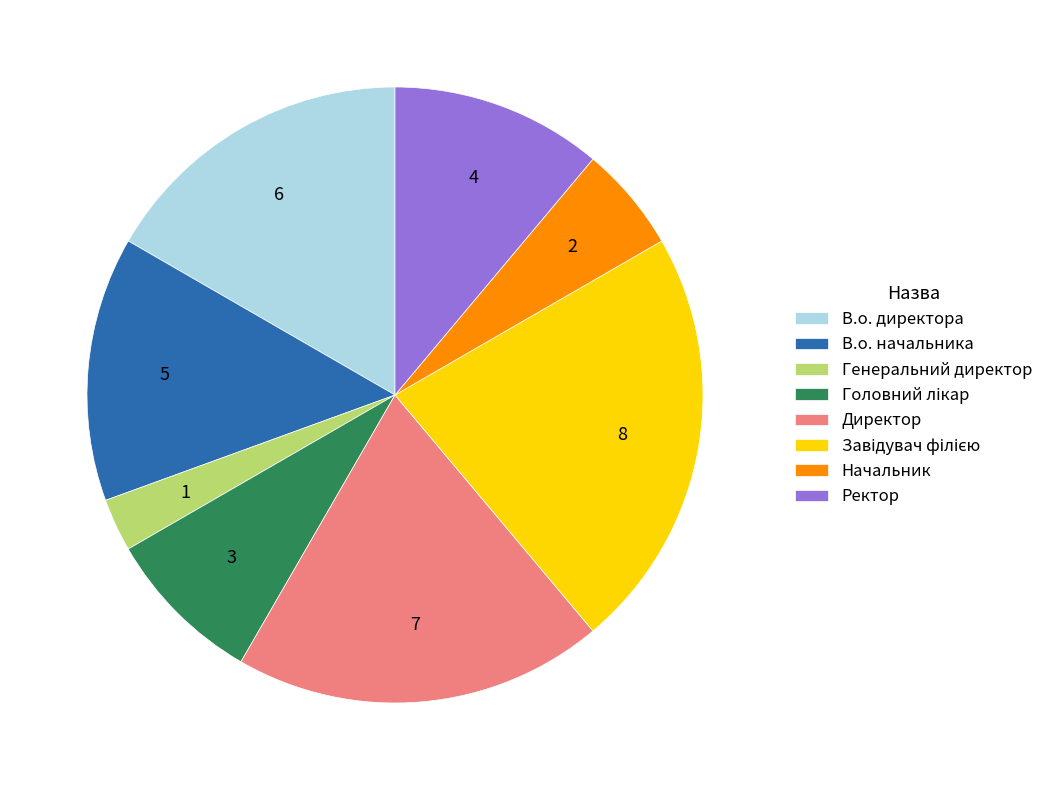

Is there a majority slice in this chart?

No